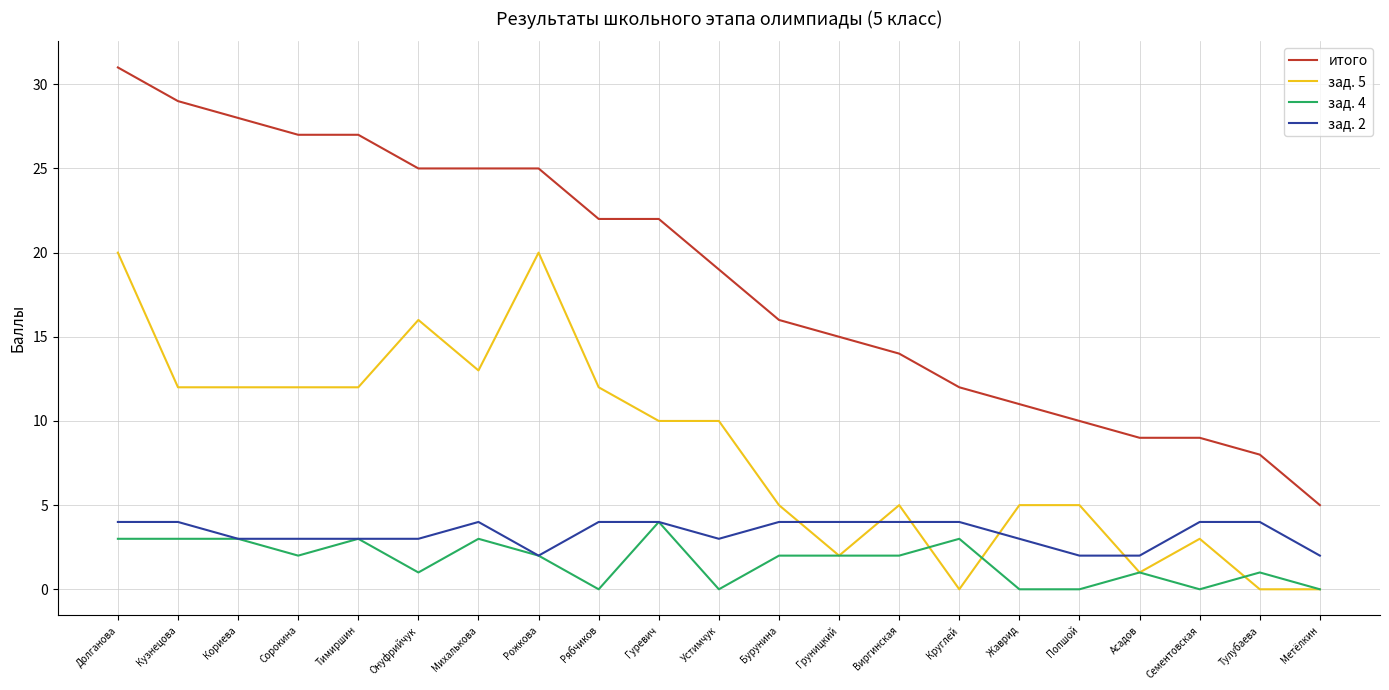

Reading left to right, extract all data points from this chart.

итого: Долганова=31	Кузнецова=29	Кориева=28	Сорокина=27	Тимиршин=27	Онуфрийчук=25	Михалькова=25	Рожкова=25	Рябчиков=22	Гуревич=22	Устимчук=19	Бурунина=16	Груницкий=15	Виргинская=14	Круглей=12	Жаврид=11	Попшой=10	Асадов=9	Сементовская=9	Тулубаева=8	Метёлкин=5
зад. 5: Долганова=20	Кузнецова=12	Кориева=12	Сорокина=12	Тимиршин=12	Онуфрийчук=16	Михалькова=13	Рожкова=20	Рябчиков=12	Гуревич=10	Устимчук=10	Бурунина=5	Груницкий=2	Виргинская=5	Круглей=0	Жаврид=5	Попшой=5	Асадов=1	Сементовская=3	Тулубаева=0	Метёлкин=0
зад. 4: Долганова=3	Кузнецова=3	Кориева=3	Сорокина=2	Тимиршин=3	Онуфрийчук=1	Михалькова=3	Рожкова=2	Рябчиков=0	Гуревич=4	Устимчук=0	Бурунина=2	Груницкий=2	Виргинская=2	Круглей=3	Жаврид=0	Попшой=0	Асадов=1	Сементовская=0	Тулубаева=1	Метёлкин=0
зад. 2: Долганова=4	Кузнецова=4	Кориева=3	Сорокина=3	Тимиршин=3	Онуфрийчук=3	Михалькова=4	Рожкова=2	Рябчиков=4	Гуревич=4	Устимчук=3	Бурунина=4	Груницкий=4	Виргинская=4	Круглей=4	Жаврид=3	Попшой=2	Асадов=2	Сементовская=4	Тулубаева=4	Метёлкин=2